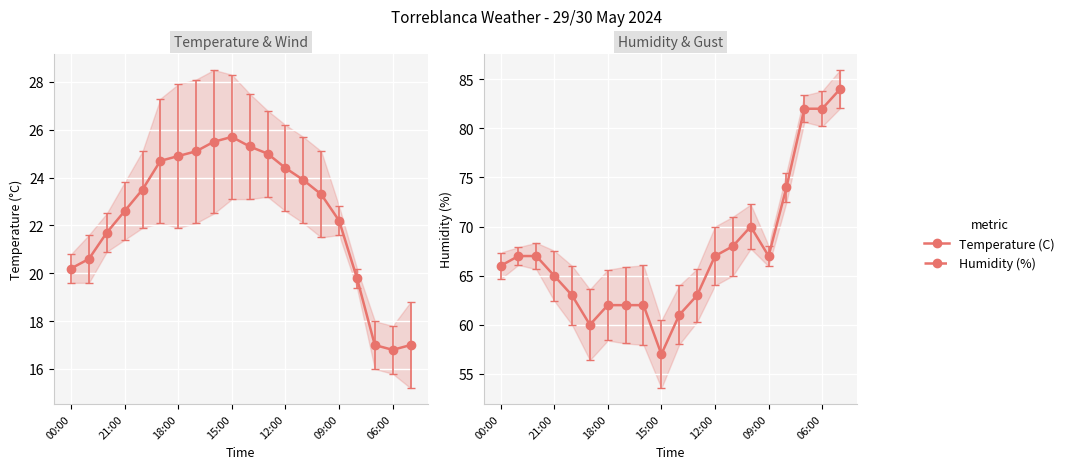

What position from the left is 12:00?

5